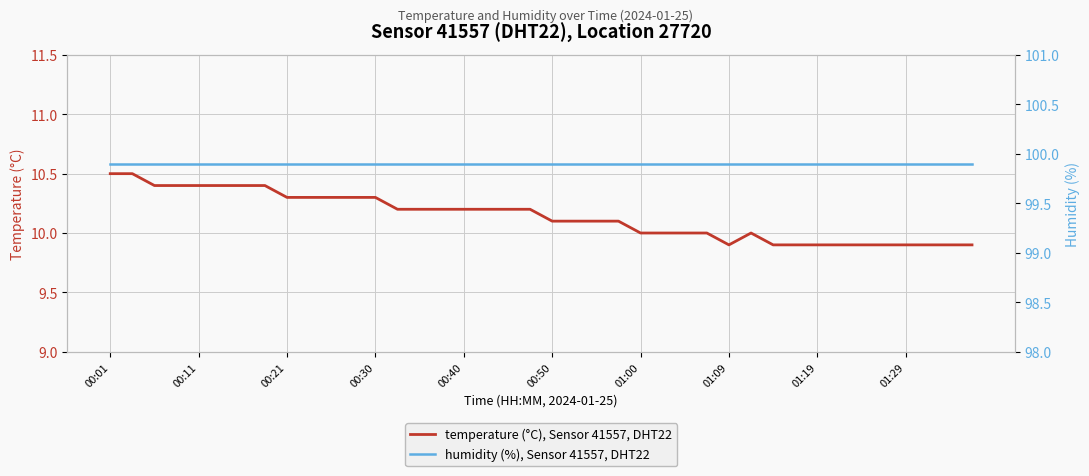

What are all the series names shown in the legend?

temperature (°C), Sensor 41557, DHT22, humidity (%), Sensor 41557, DHT22